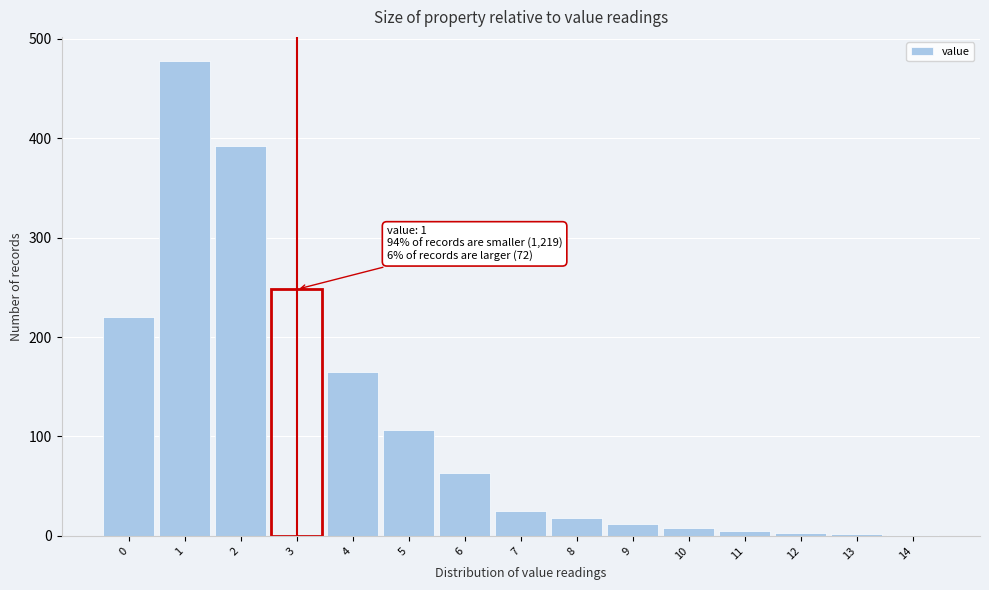

Is it true that the value at 5 is 143?

False